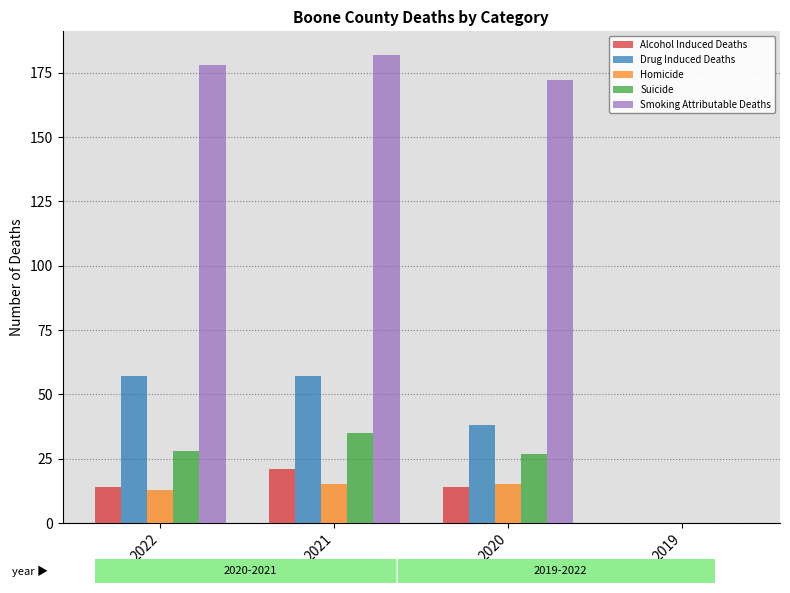

Reading right to left, transcribe all the data shown in this chart.

Alcohol Induced Deaths: 0	14	21	14
Drug Induced Deaths: 0	38	57	57
Homicide: 0	15	15	13
Suicide: 0	27	35	28
Smoking Attributable Deaths: 0	172	182	178